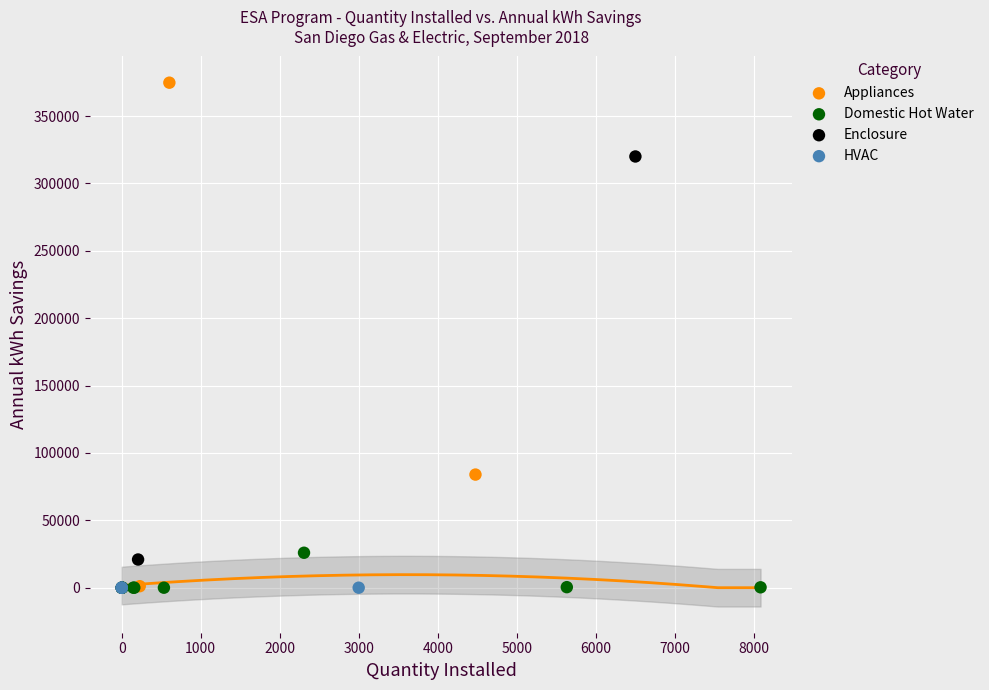

What are all the series names shown in the legend?

Appliances, Domestic Hot Water, Enclosure, HVAC